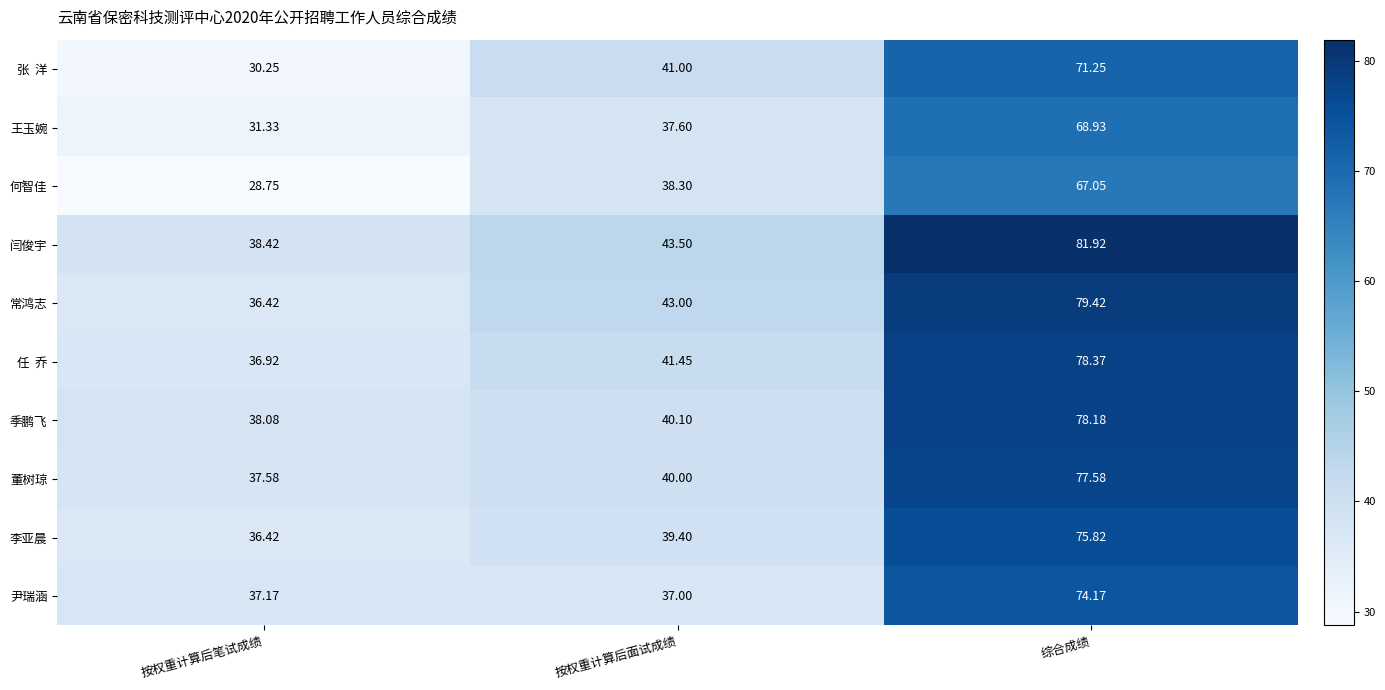

Between 按权重计算后笔试成绩 and 综合成绩, which series saw the biggest shift?

闫俊宇